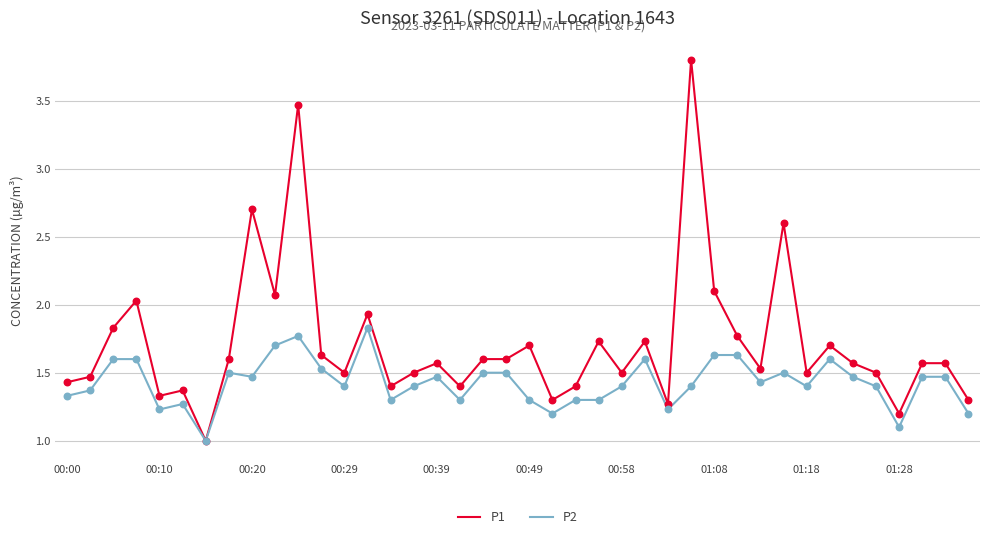

Which series has the largest total across all categories?

P1